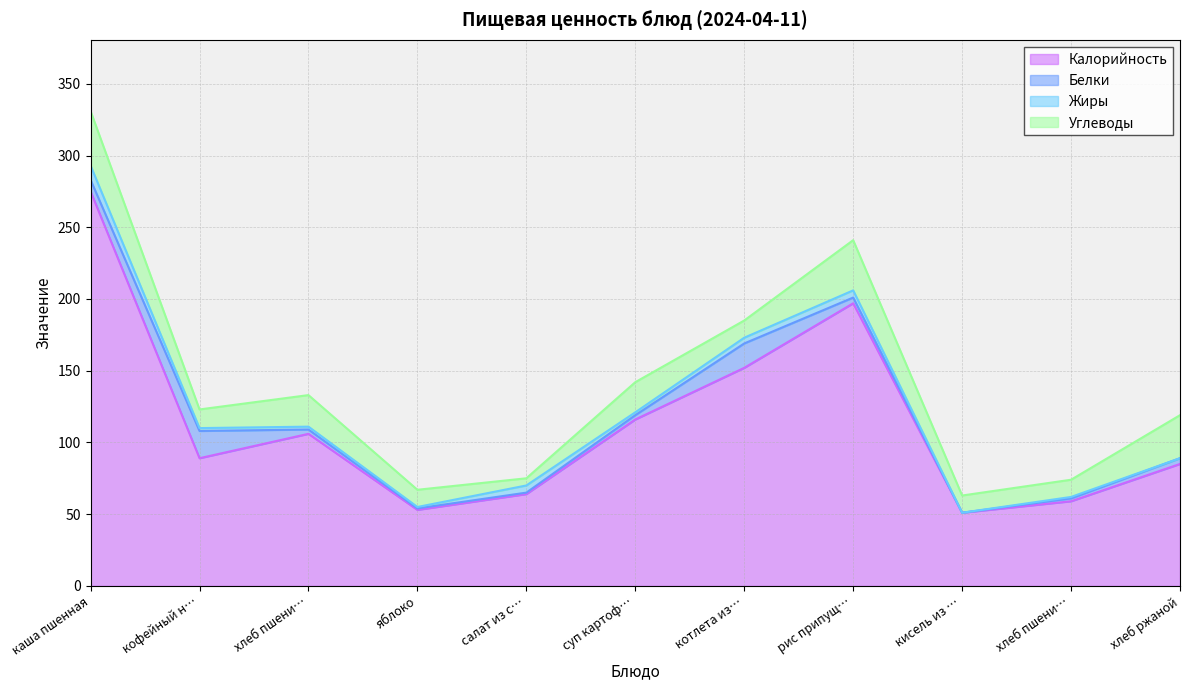

True or false: Углеводы and Жиры intersect in this chart.

False